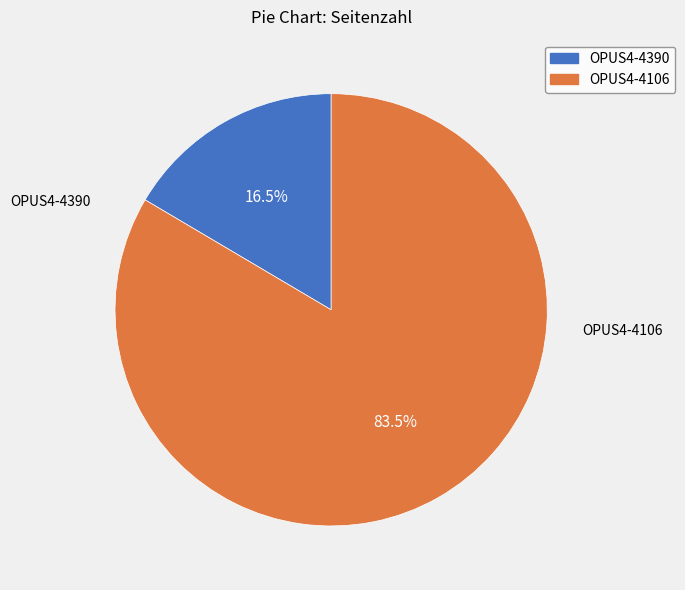

Between OPUS4-4390 and OPUS4-4106, which is larger?

OPUS4-4106